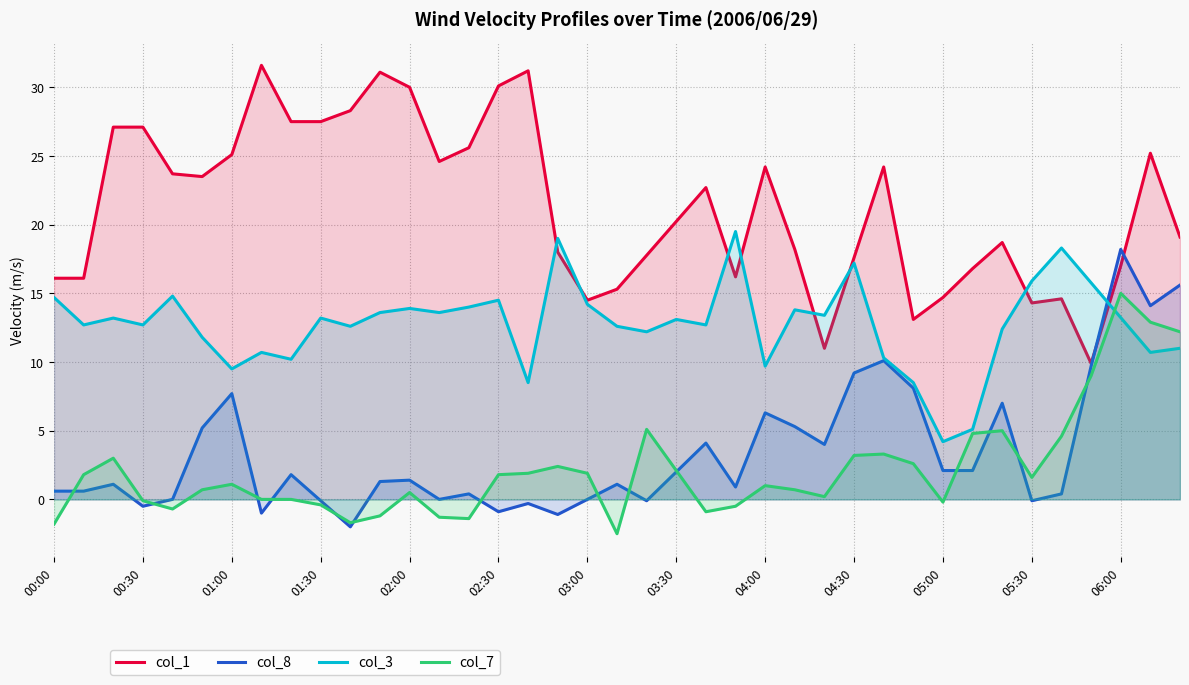

Which series has the largest total across all categories?

col_1